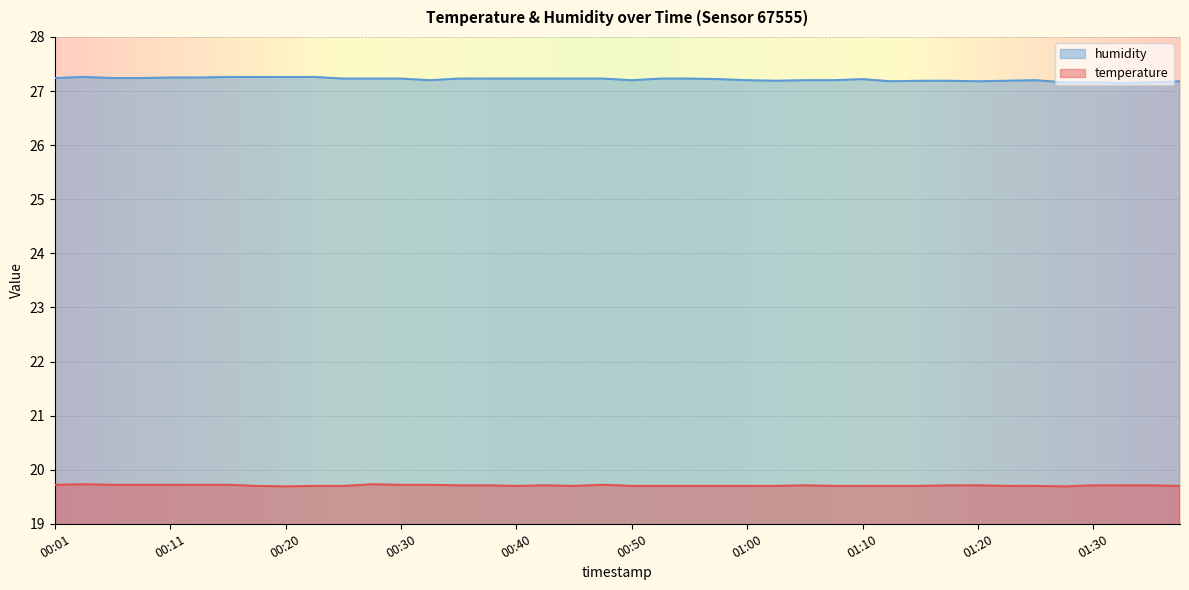

What is the label of the 24th point from the left?

00:57